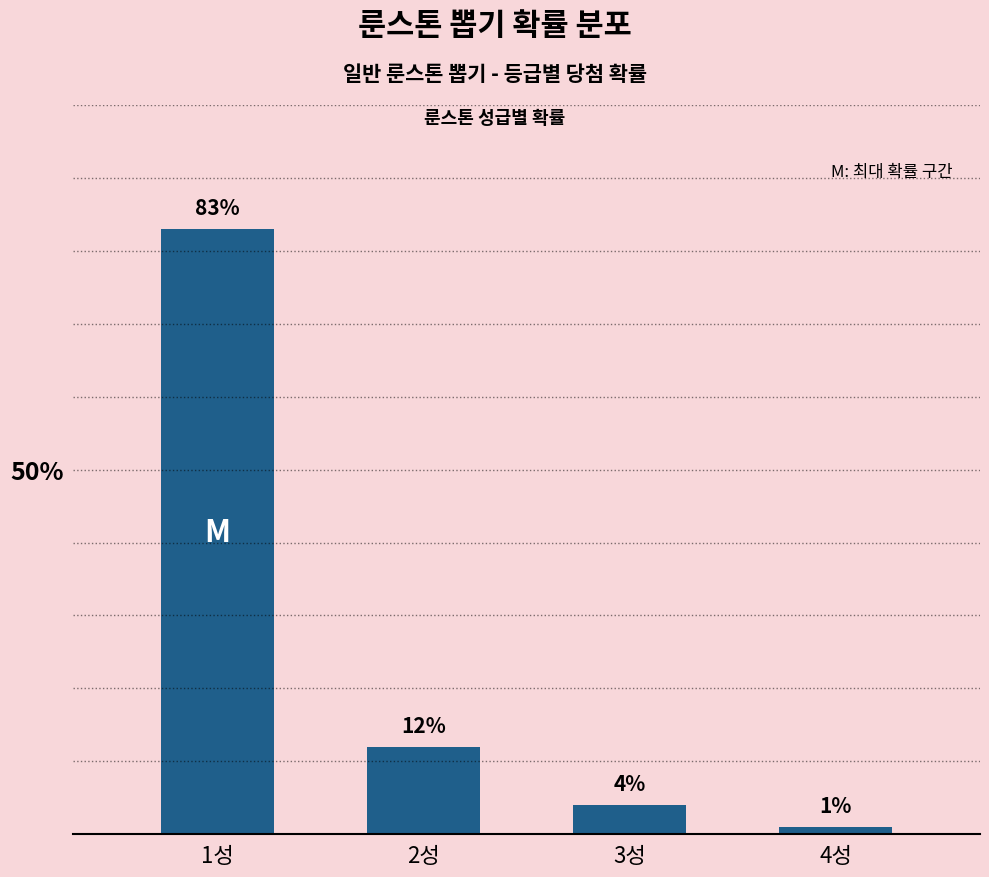

The value at 1성 is 83. True or false?

True